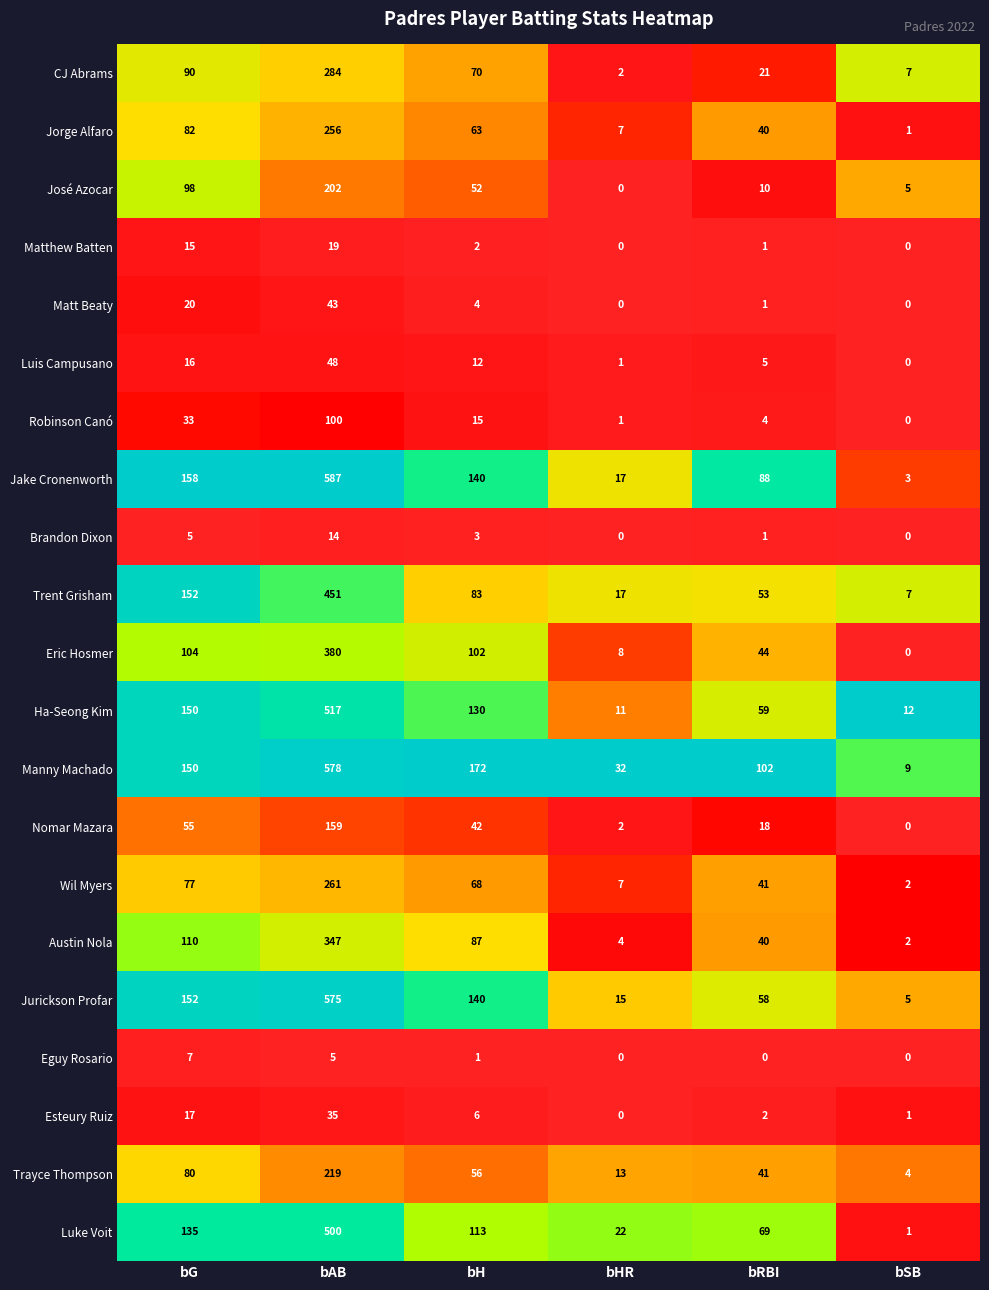

Where does the Eric Hosmer series first go above 102?

bG